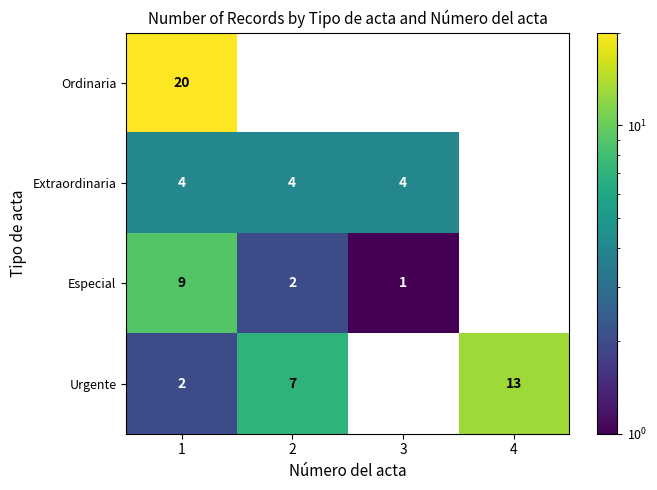

What is the difference between the maximum and minimum values in the Ordinaria series?

20